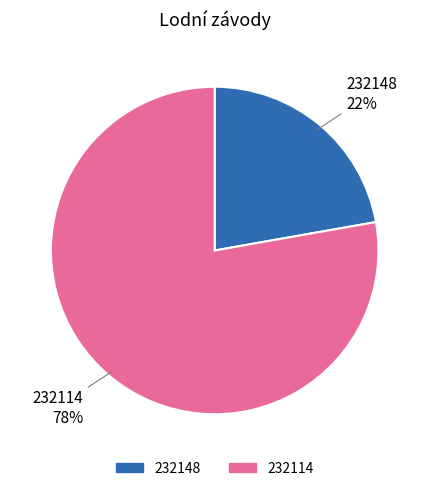

Which slice is the smallest?

232148